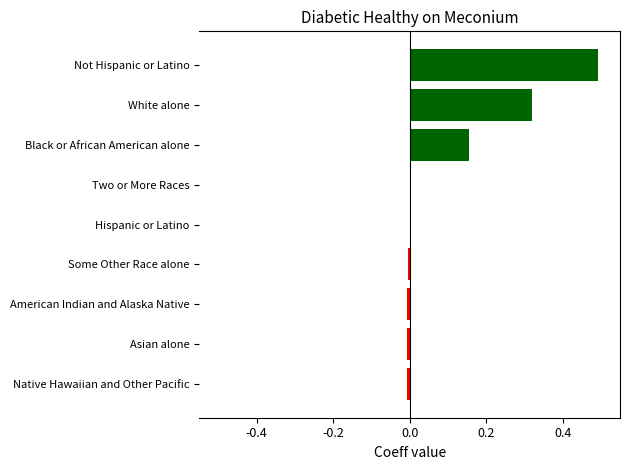

Which has a higher value, Black or African American alone or Asian alone?

Black or African American alone